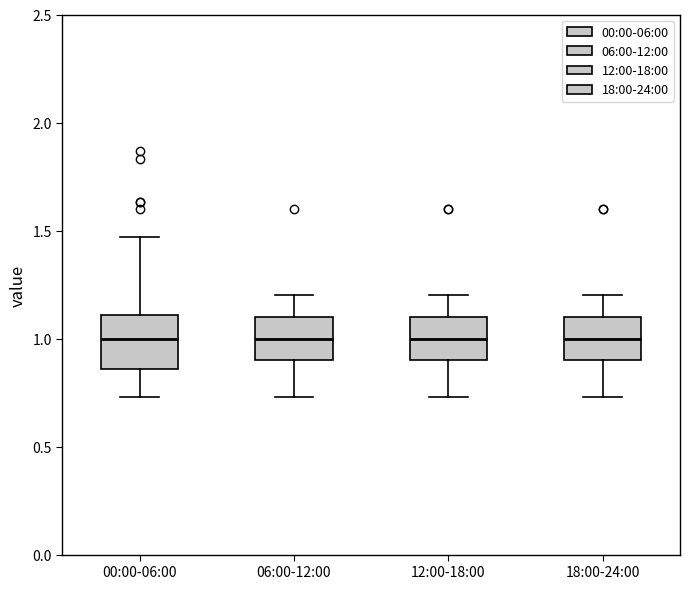

Reading left to right, transcribe this box plot: for each box, give where its median line is, the range the box spans, and where its two whiskers end, as read against the y-axis. The values are not printed on the chart, so give them approximately, as read against the axis.

00:00-06:00: median 1.00, box 0.85 to 1.10, whiskers 0.75 to 1.45
06:00-12:00: median 1.00, box 0.90 to 1.10, whiskers 0.75 to 1.20
12:00-18:00: median 1.00, box 0.90 to 1.10, whiskers 0.75 to 1.20
18:00-24:00: median 1.00, box 0.90 to 1.10, whiskers 0.75 to 1.20